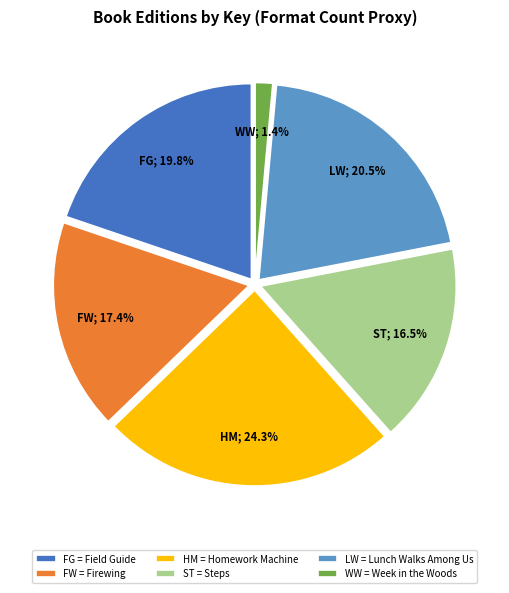

To the nearest percent, what is the average slice percentage?

17%